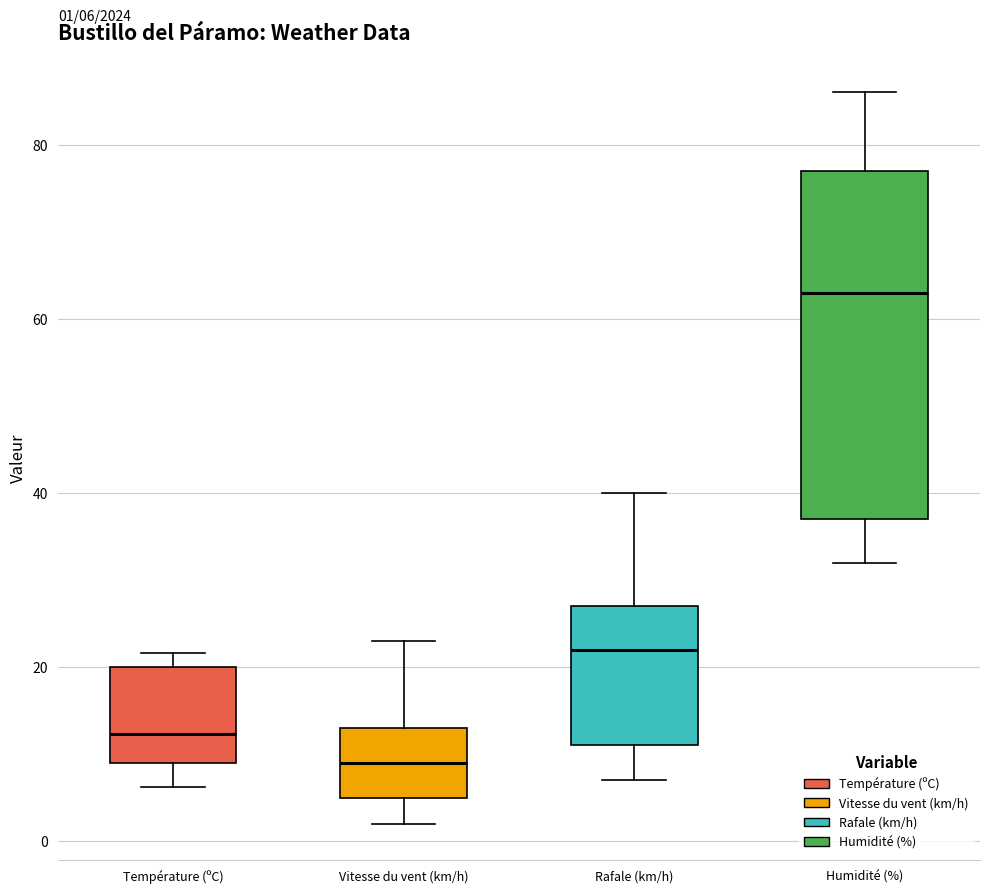

Comparing the boxes themselves (not the whiskers), which one is the tallest?

Humidité (%)